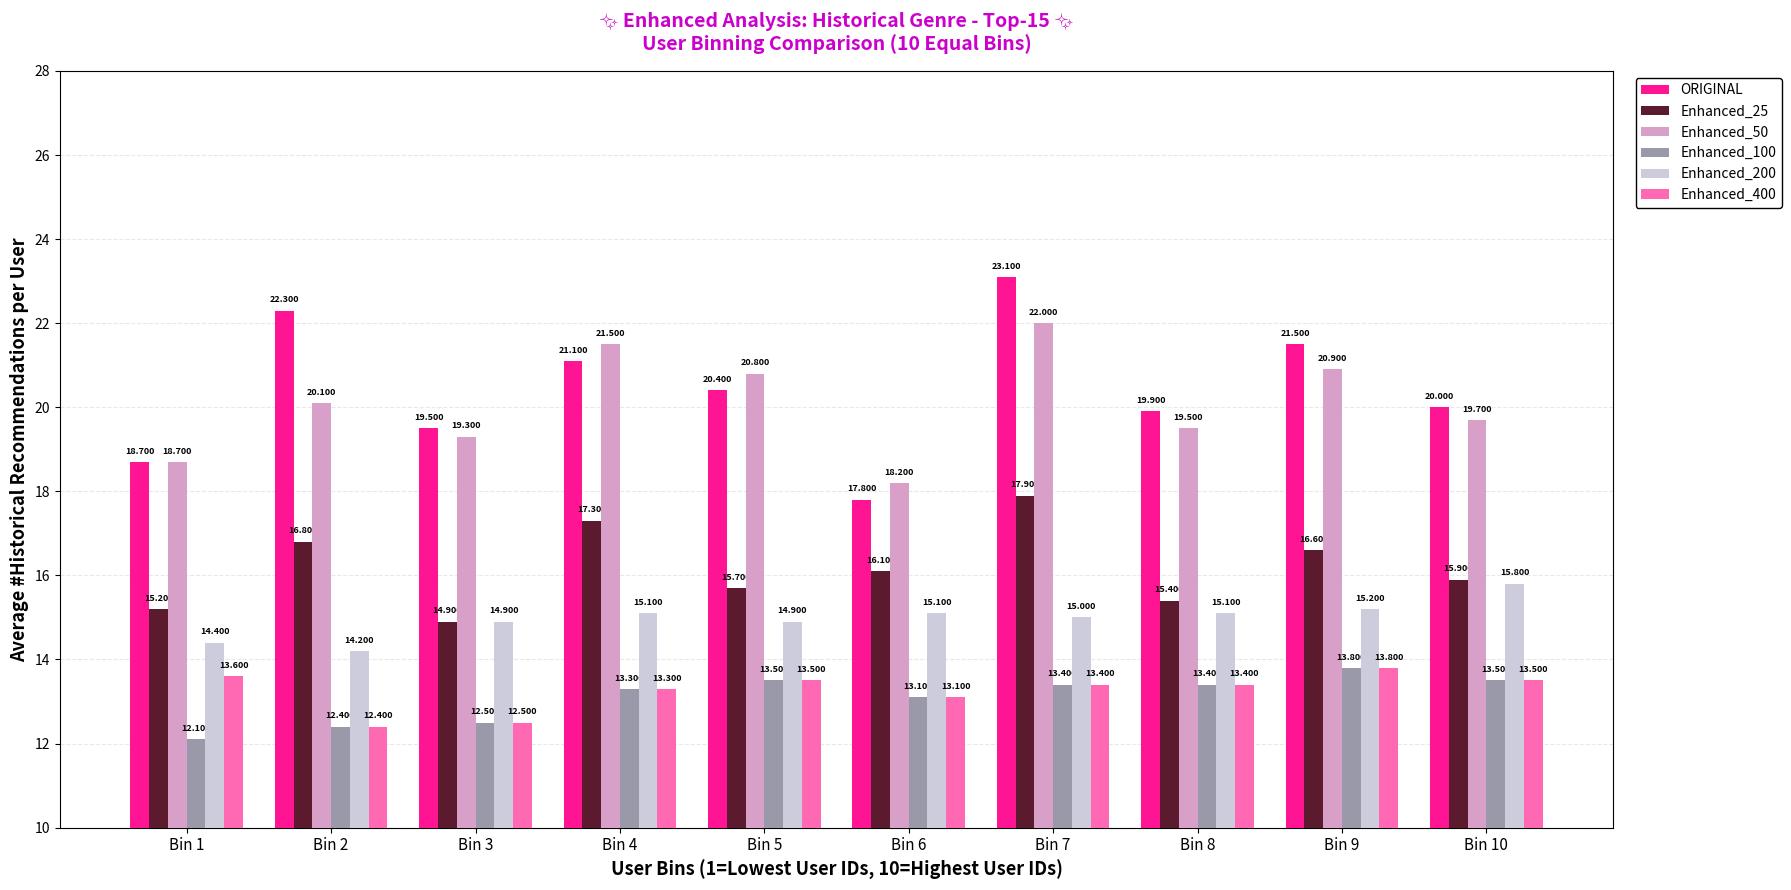

Which category has the highest value across all series?

Bin 7